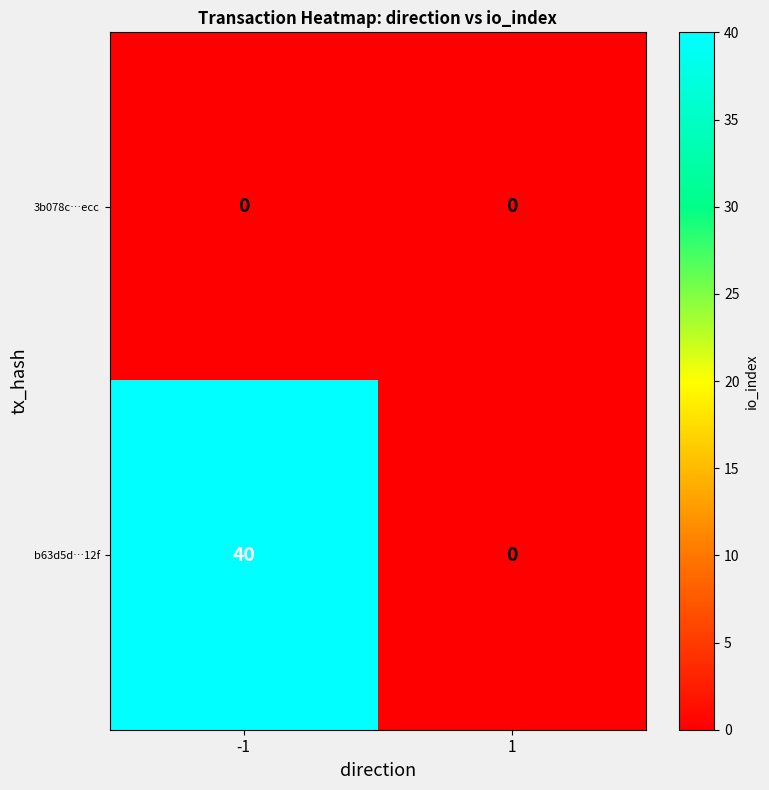

Reading right to left, transcribe all the data shown in this chart.

3b078c…ecc: 1=0	-1=0
b63d5d…12f: 1=0	-1=40